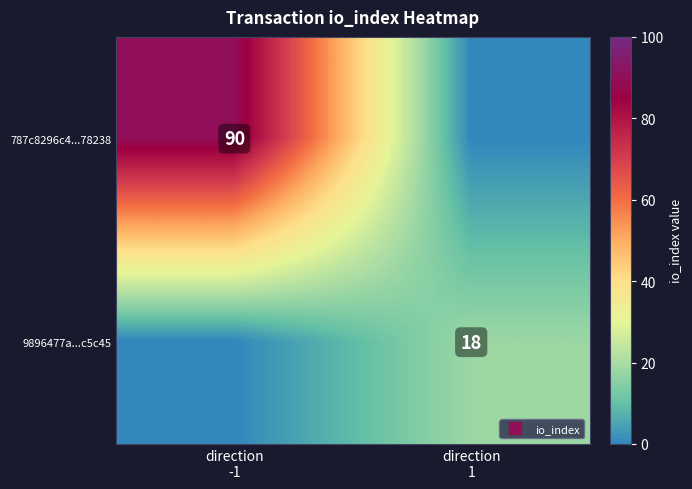

Rank the series at direction -1 from highest to lowest value.

787c8296c4...78238, 9896477a...c5c45